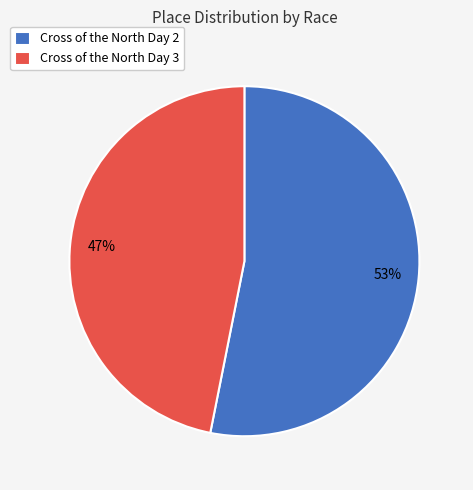

Between Cross of the North Day 2 and Cross of the North Day 3, which is larger?

Cross of the North Day 2